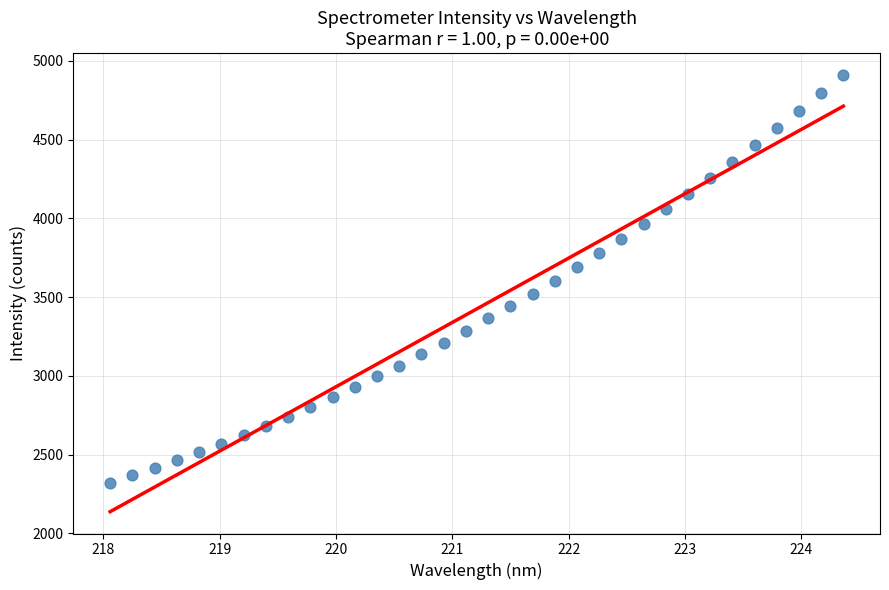

What is the range of X values (max minus min)?

6.3